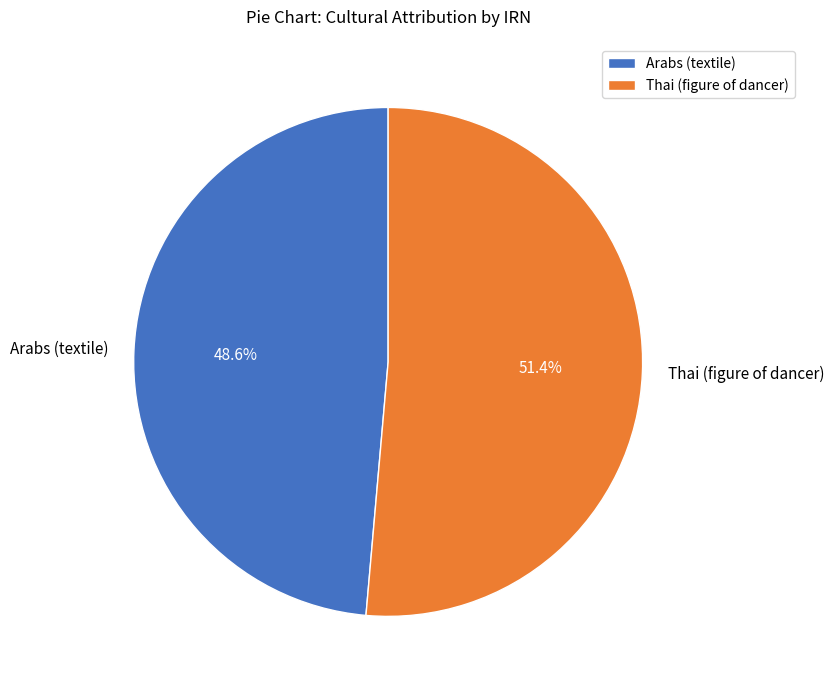

Is it true that Thai (figure of dancer) is 51% of the pie?

True